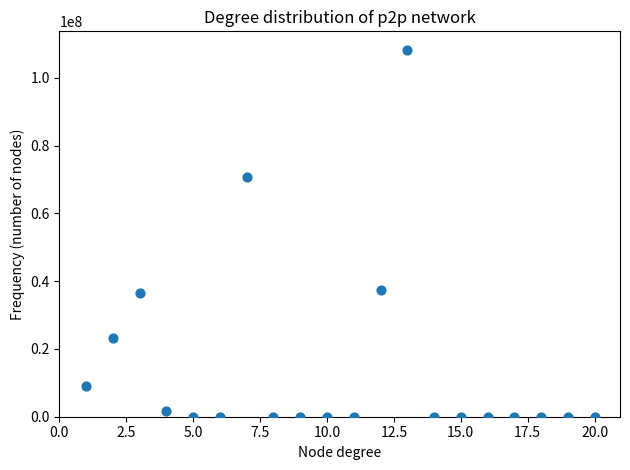

What is the range of X values (max minus min)?

19